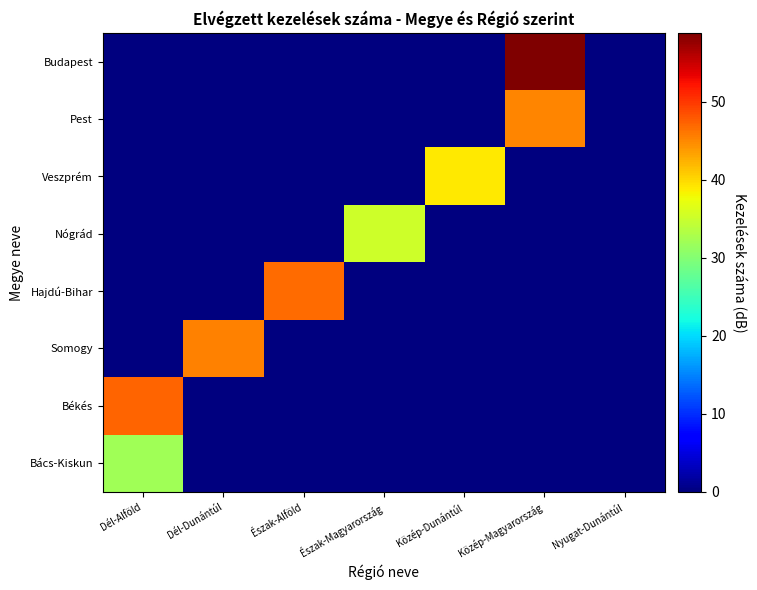

At how many categories does at least one series exceed 44?

4